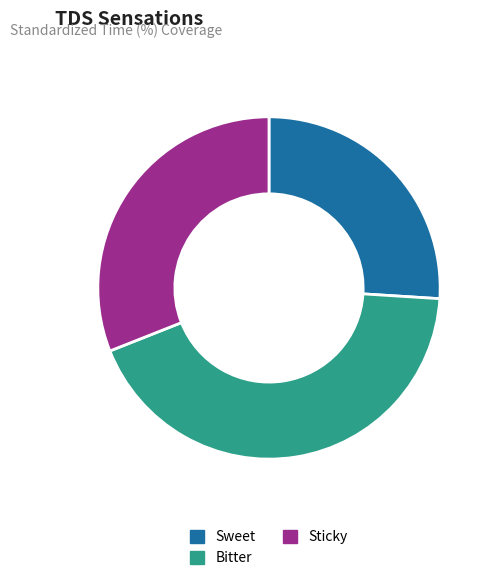

How many slices are in this pie chart?

3